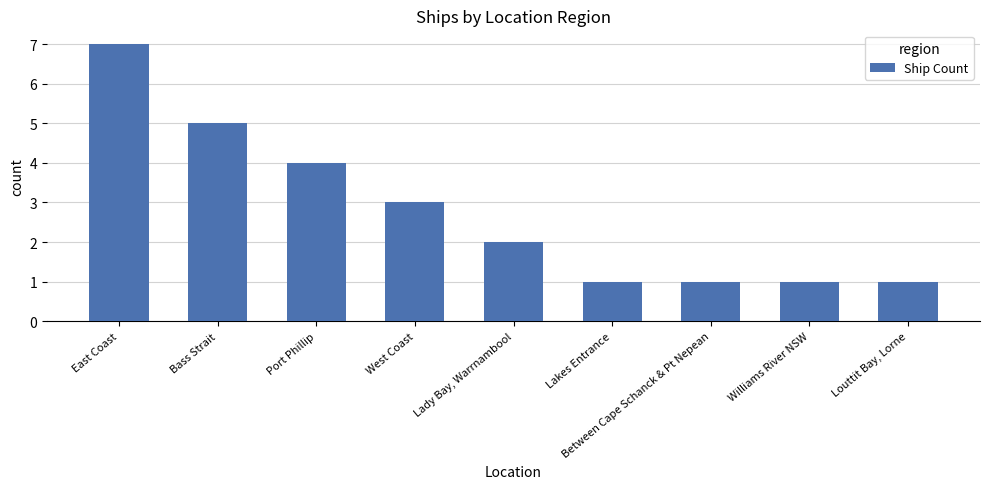

What is the label of the 9th bar from the left?

Louttit Bay, Lorne